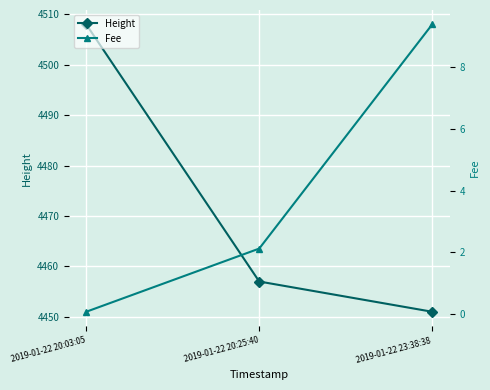

Reading left to right, list all the values displayed in this chart.

Height: 4508.0	4457.0	4451.0
Fee: 0.1	2.1	9.4